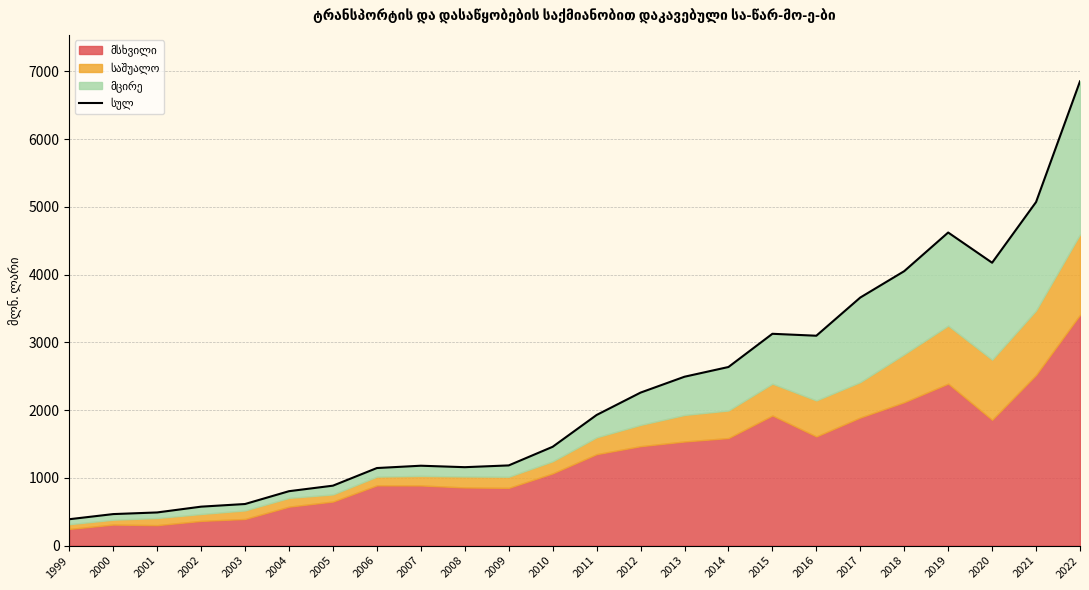

Count the number of categories in the chart.

24